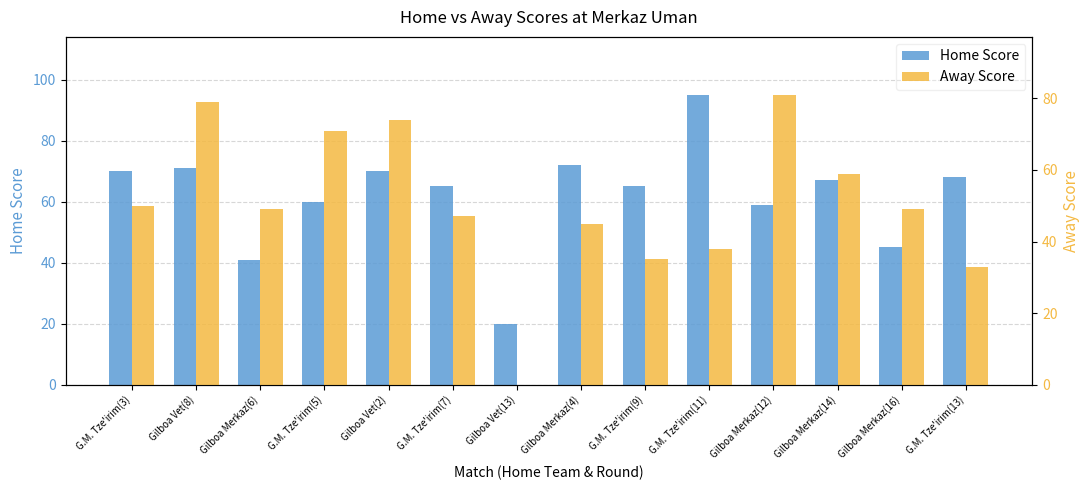

What is the total value across all series at Gilboa Vet(13)?

20